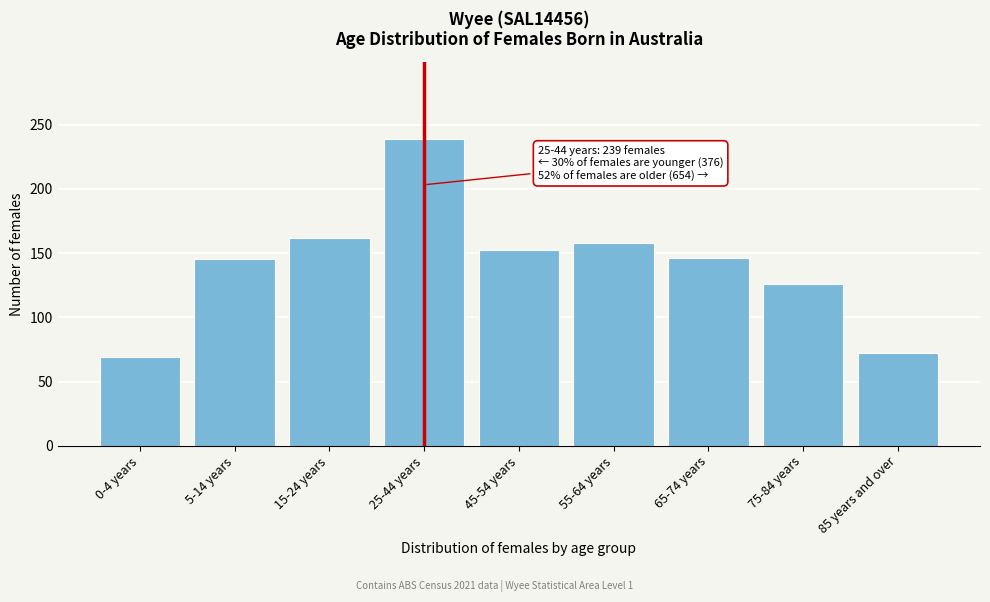

What is the sum of all values?

1269